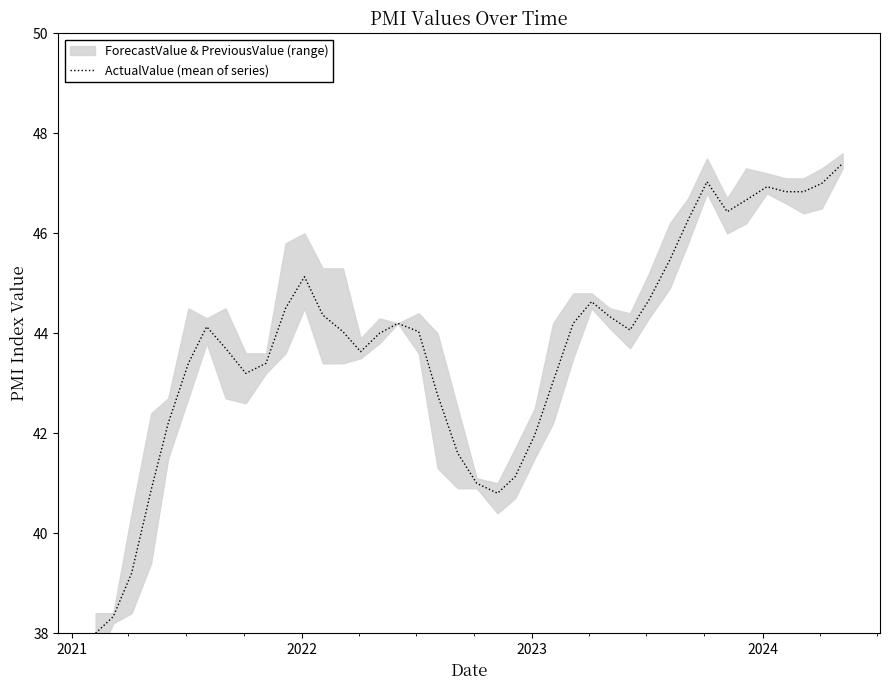

What is the highest value of the ActualValue (mean of series) series?

47.4